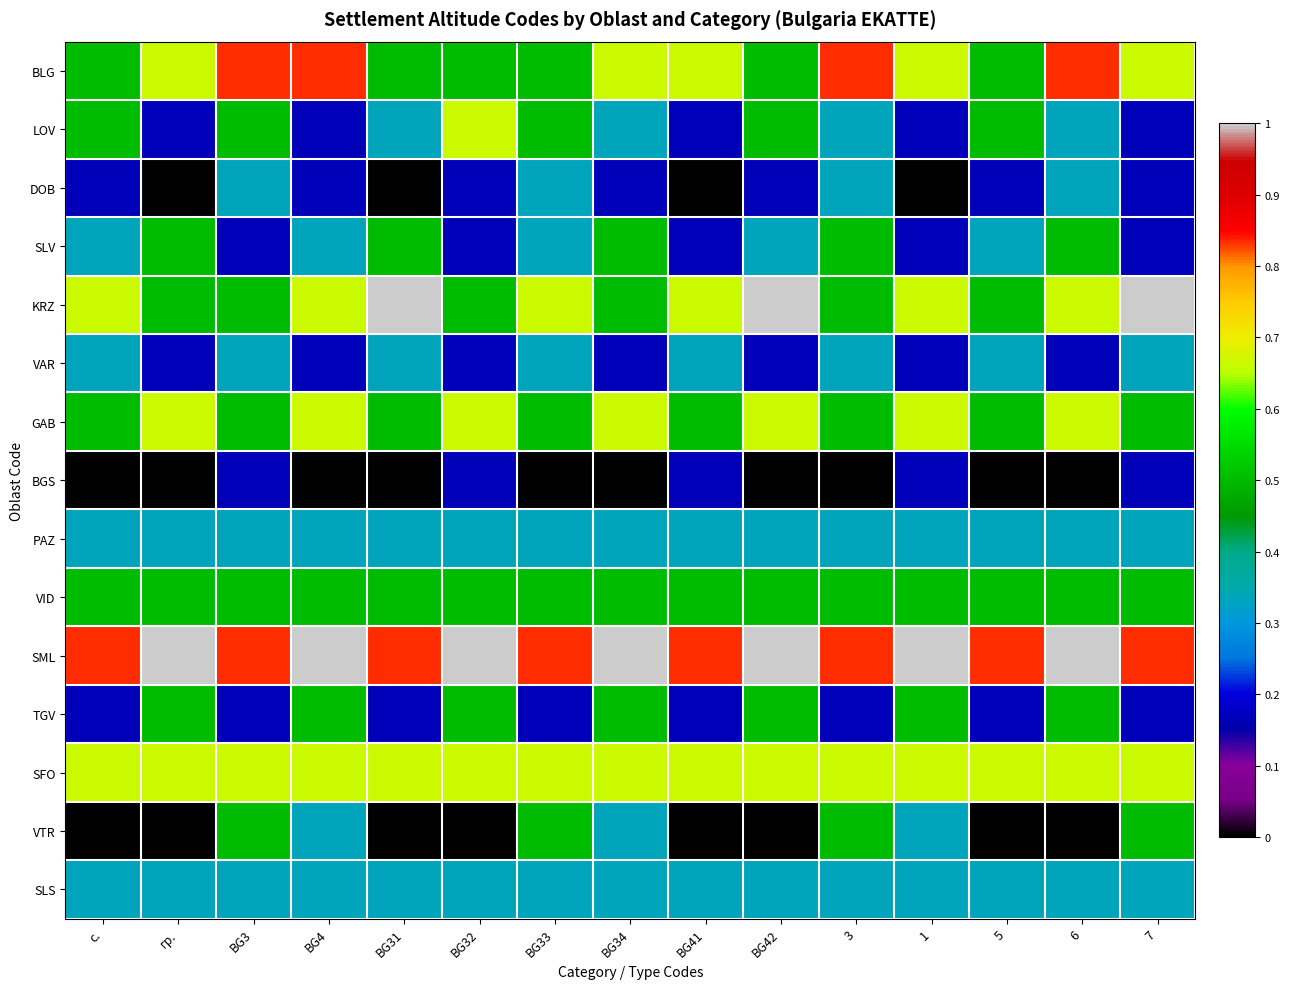

At which category is the sum across all series the highest?

6